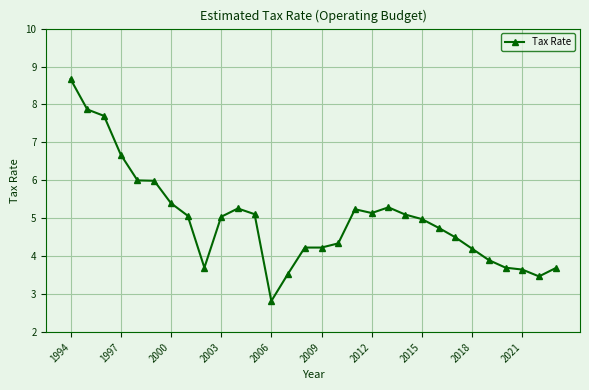

What is the smallest value displayed?

2.8